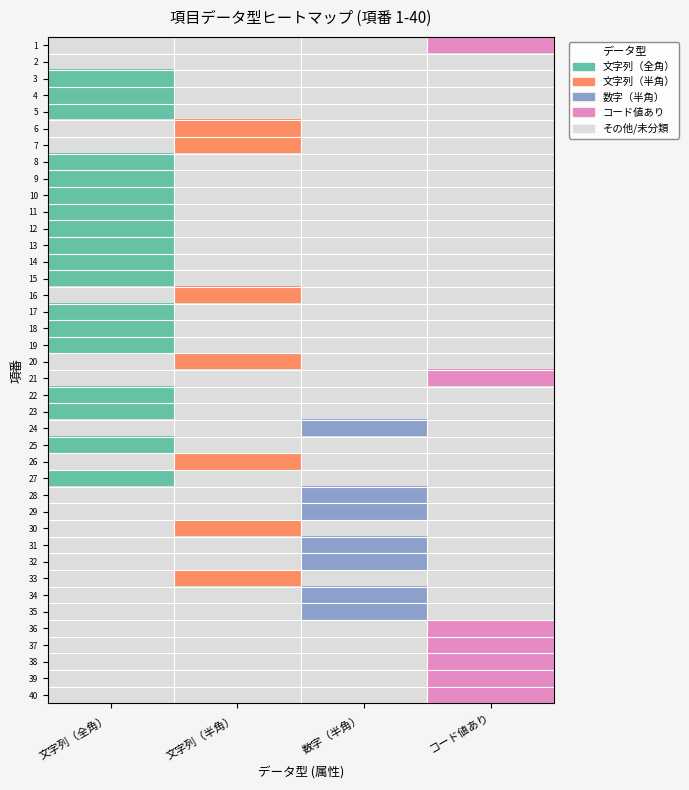

Rank the series at 文字列（半角） from lowest to highest value.

1, 2, 3, 4, 5, 8, 9, 10, 11, 12, 13, 14, 15, 17, 18, 19, 21, 22, 23, 24, 25, 27, 28, 29, 31, 32, 34, 35, 36, 37, 38, 39, 40, 6, 7, 16, 20, 26, 30, 33